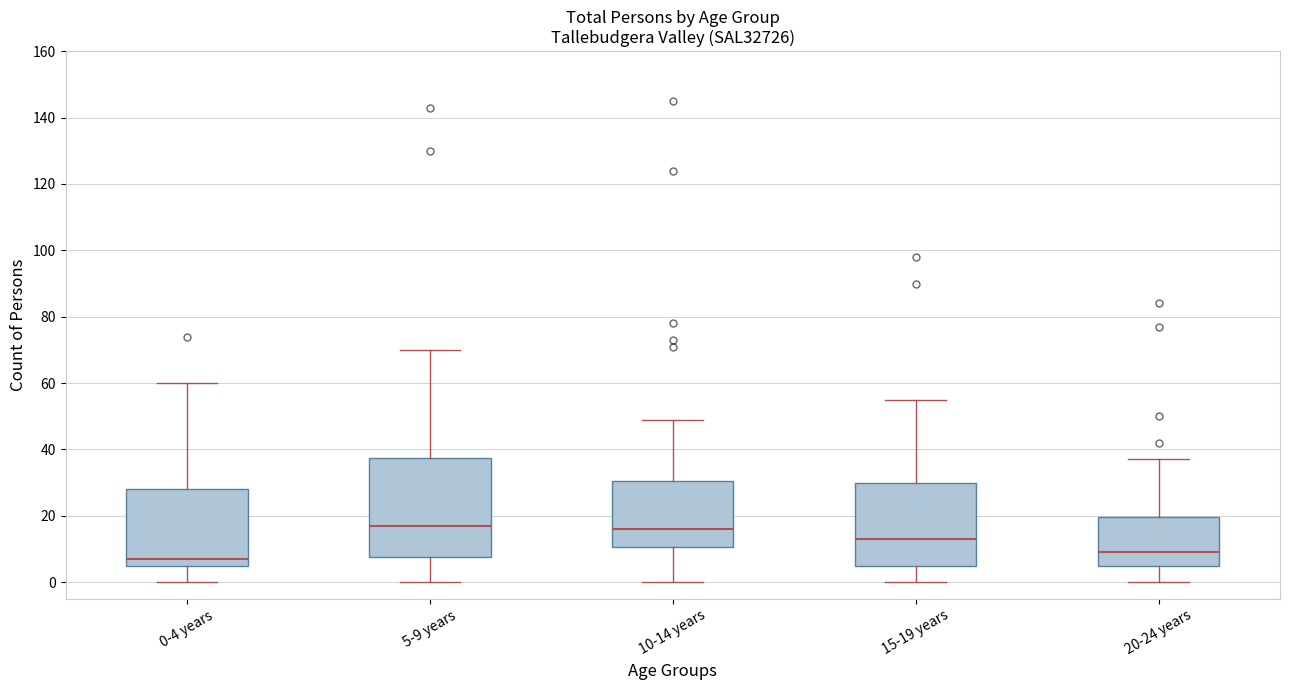

Reading left to right, transcribe this box plot: for each box, give where its median line is, the range the box spans, and where its two whiskers end, as read against the y-axis. The values are not printed on the chart, so give them approximately, as read against the axis.

0-4 years: median 8, box 6 to 28, whiskers 0 to 60
5-9 years: median 18, box 8 to 38, whiskers 0 to 70
10-14 years: median 16, box 10 to 30, whiskers 0 to 50
15-19 years: median 14, box 6 to 30, whiskers 0 to 56
20-24 years: median 10, box 6 to 20, whiskers 0 to 38